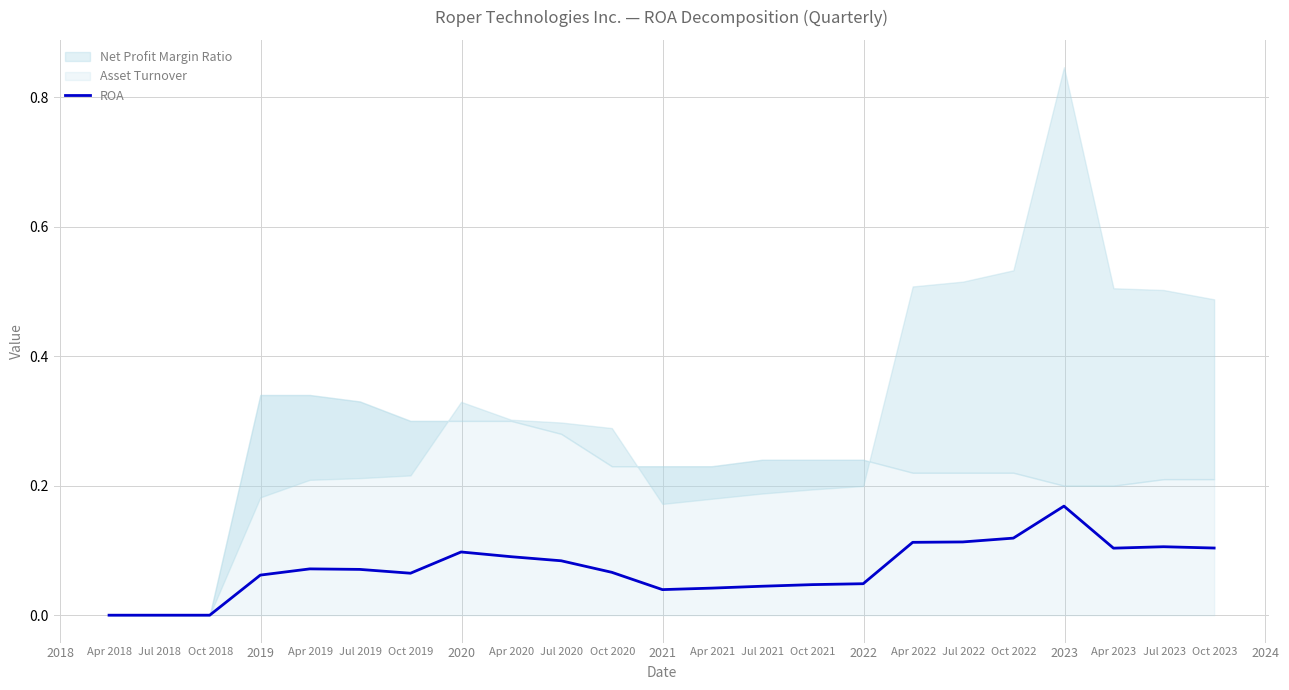

How many points are higher than both their immediate neighbors (excluding endpoints)?

4